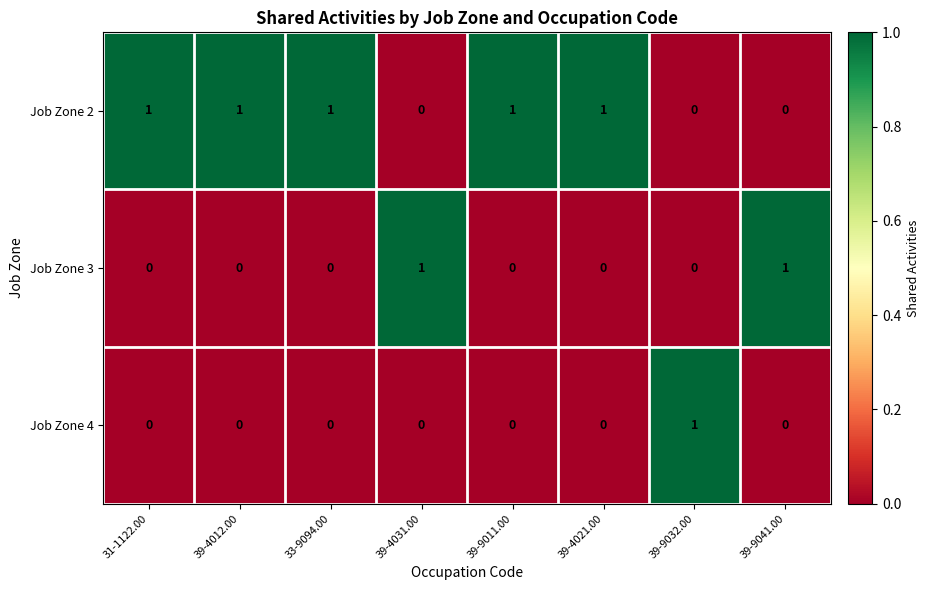

Count the Job Zone 2 values in the range 0 to 1.

8